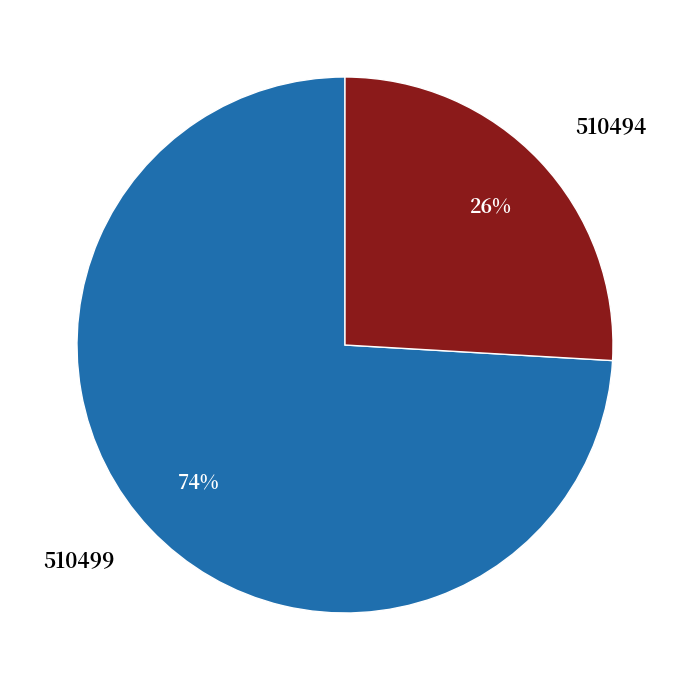

The 510499 slice represents 74% of the pie. True or false?

True